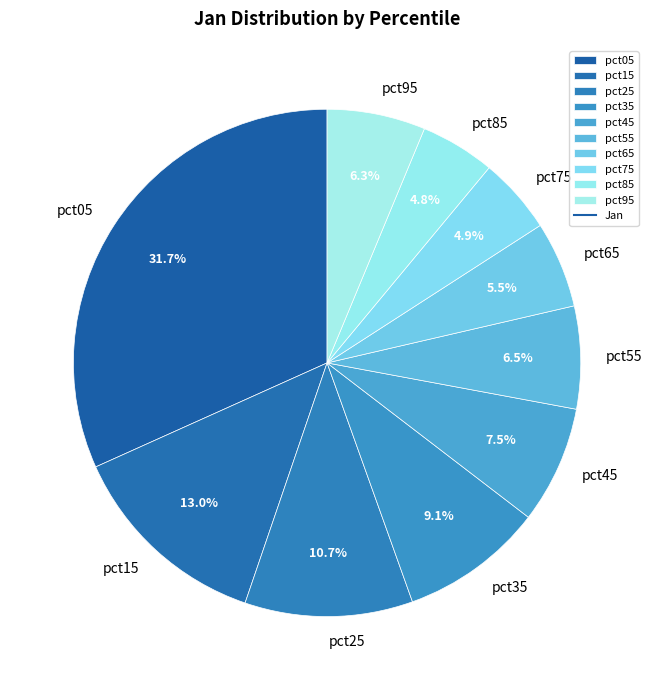

To the nearest percent, what is the combined percentage of pct15 and pct35?

22%